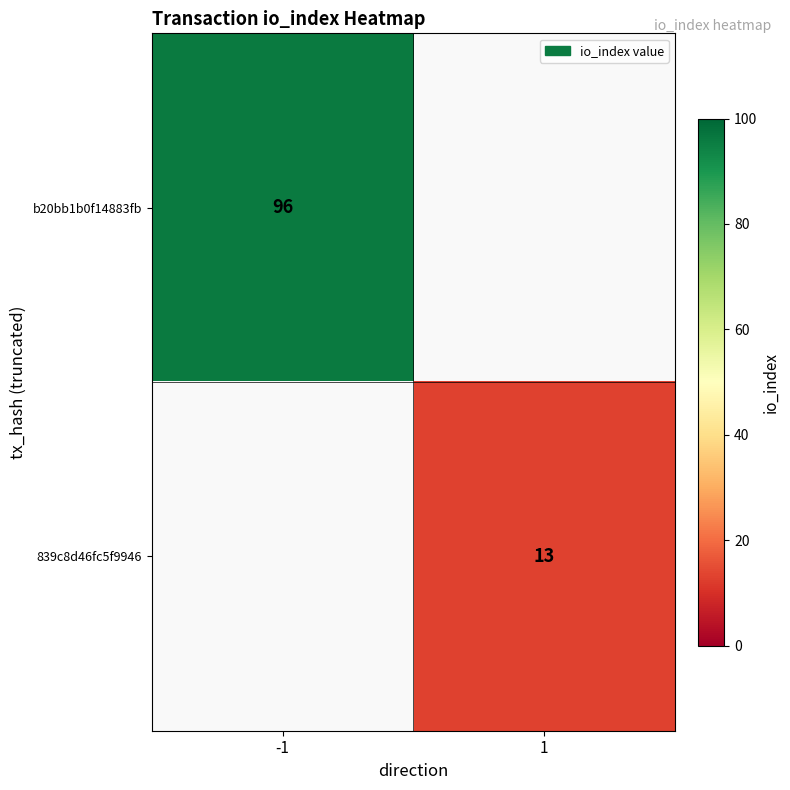

Which label corresponds to the largest value in the chart?

-1